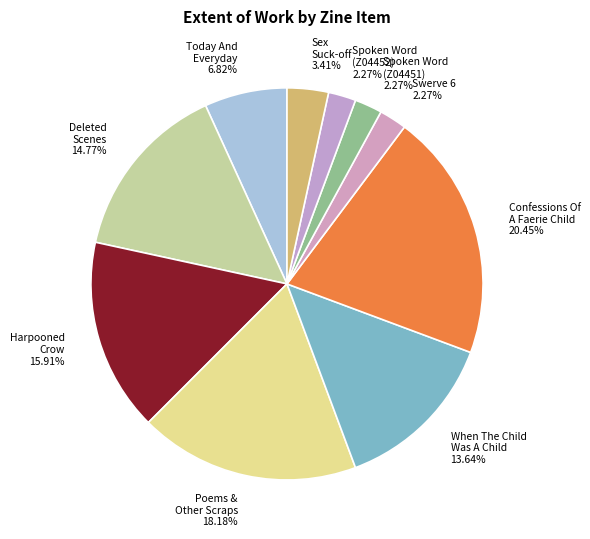

What is the largest slice in the pie chart?

Confessions Of A Faerie Child